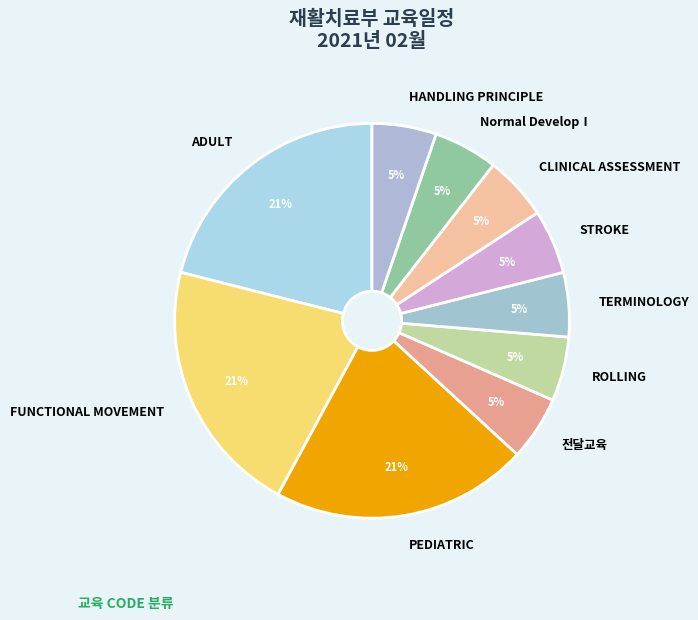

Does ADULT account for over 50% of the chart?

No